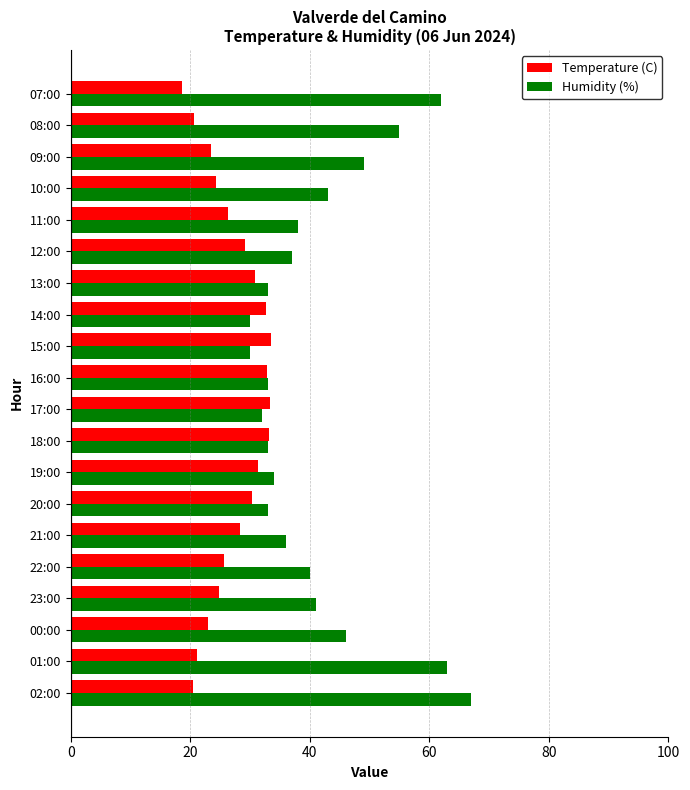

Rank the series by their average value, from highest to lowest.

Humidity (%), Temperature (C)